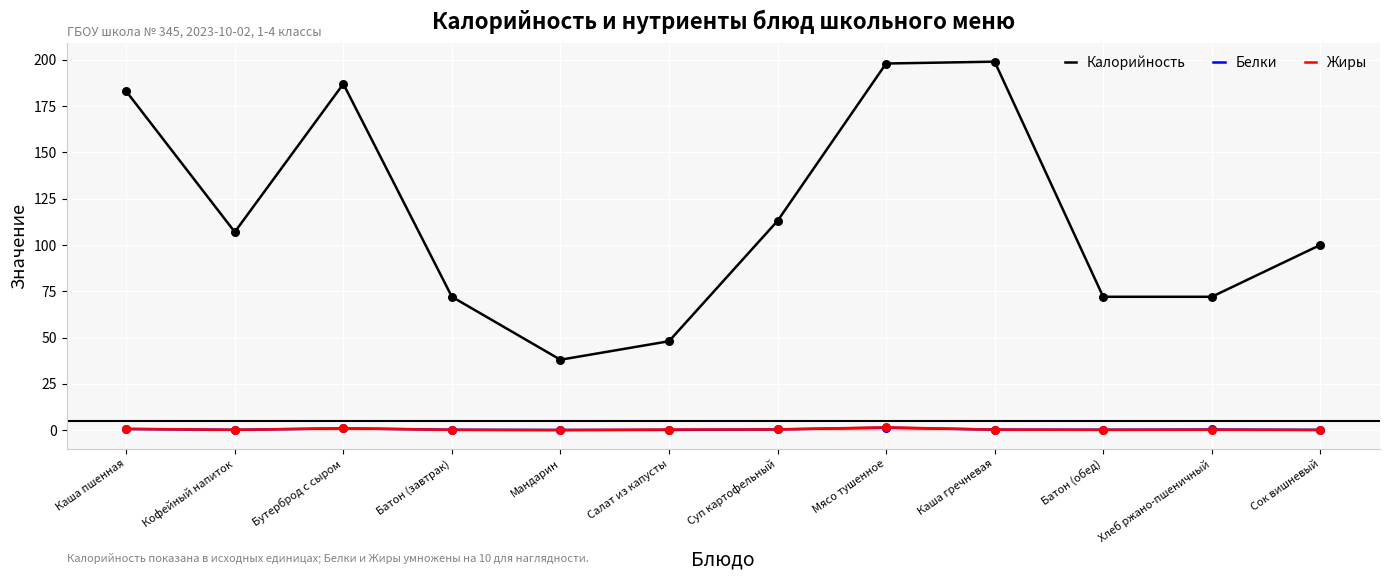

At how many categories does at least one series exceed 81?

7